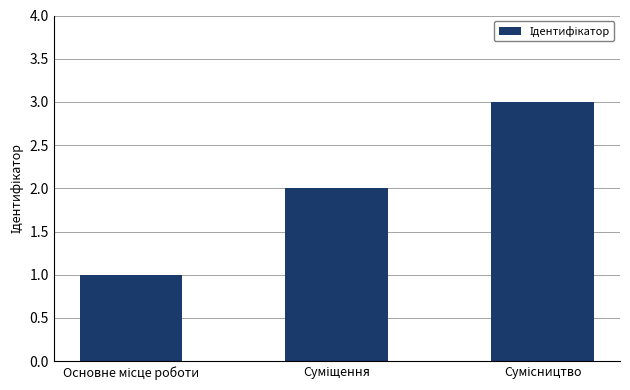

What is the maximum value shown in the chart?

3